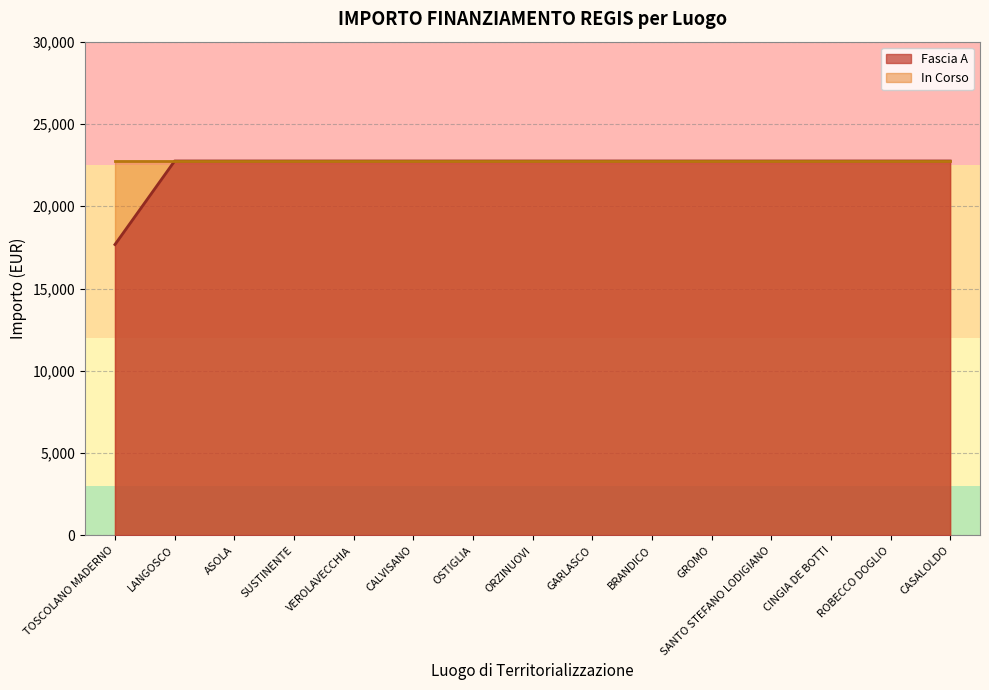

What position from the left is SUSTINENTE?

4